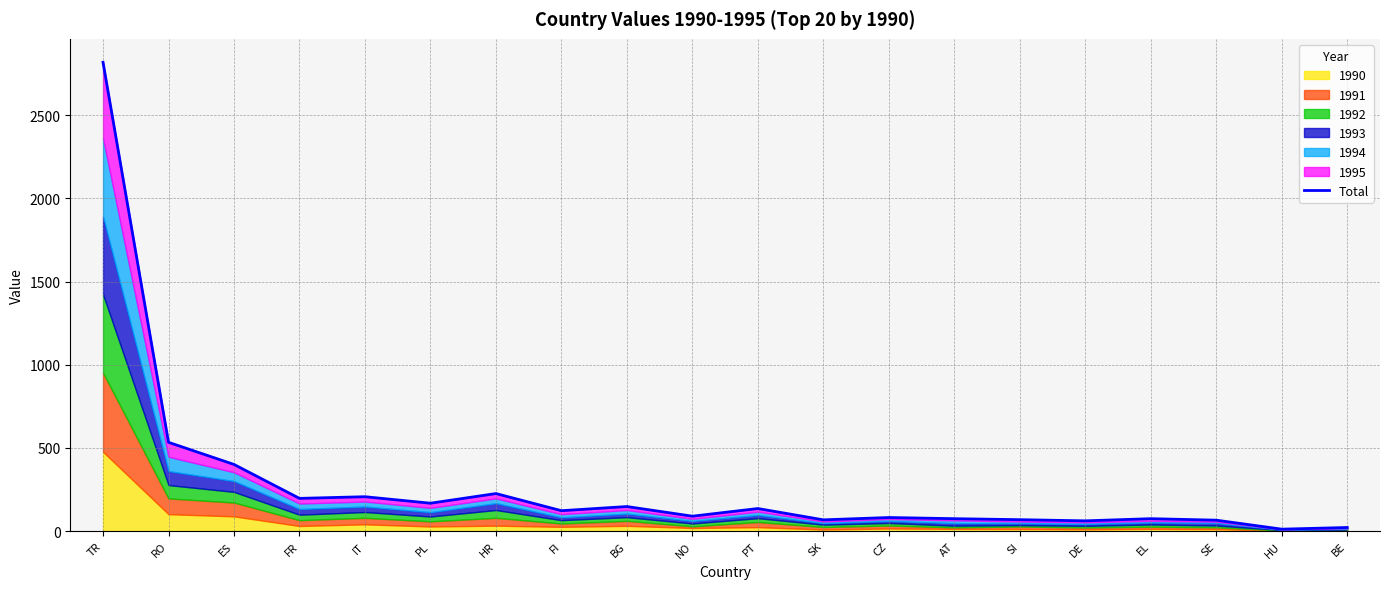

At which category does the data reach its first local valley?

FR